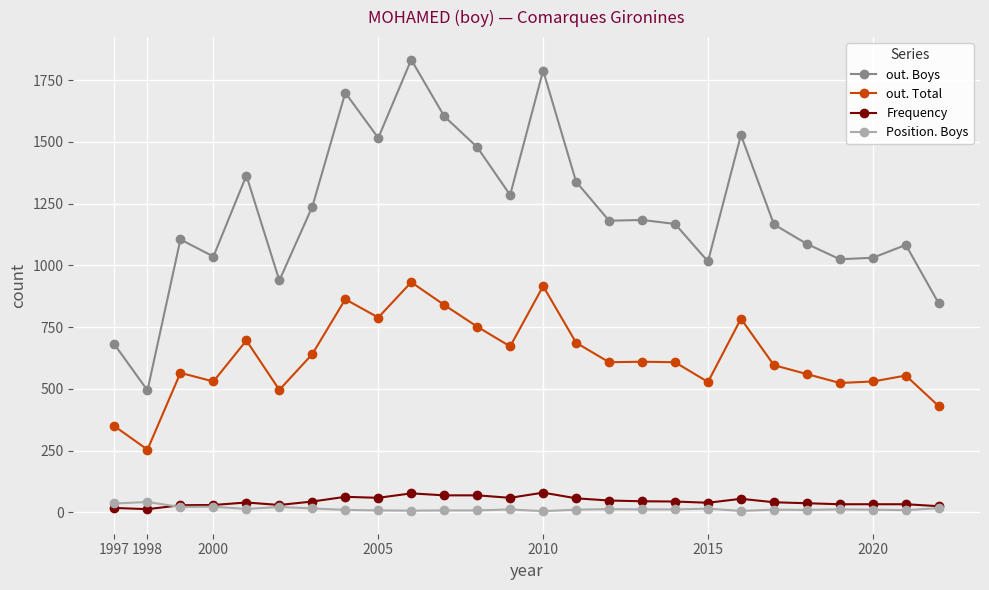

Rank the series by their maximum value, from highest to lowest.

out. Boys, out. Total, Frequency, Position. Boys